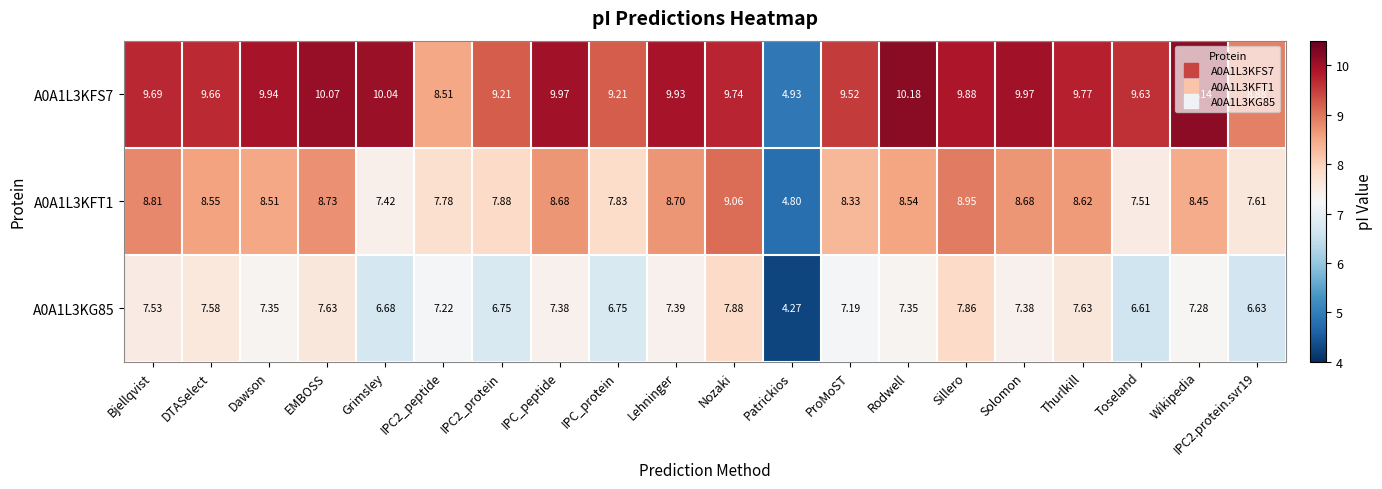

Is the value of A0A1L3KFT1 at Nozaki greater than the value of A0A1L3KG85 at Toseland?

Yes